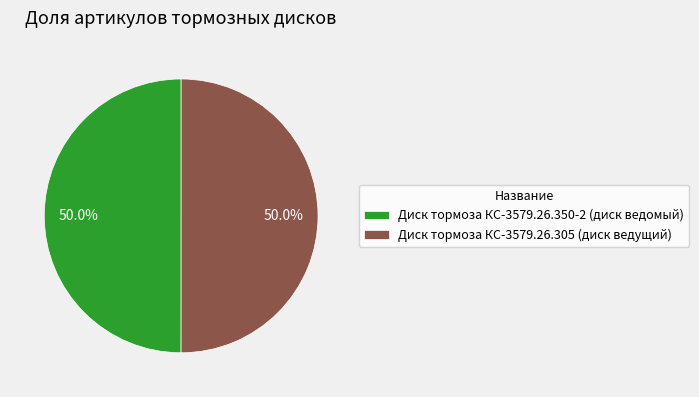

The Диск тормоза КС-3579.26.305 (диск ведущий) slice represents 41% of the pie. True or false?

False